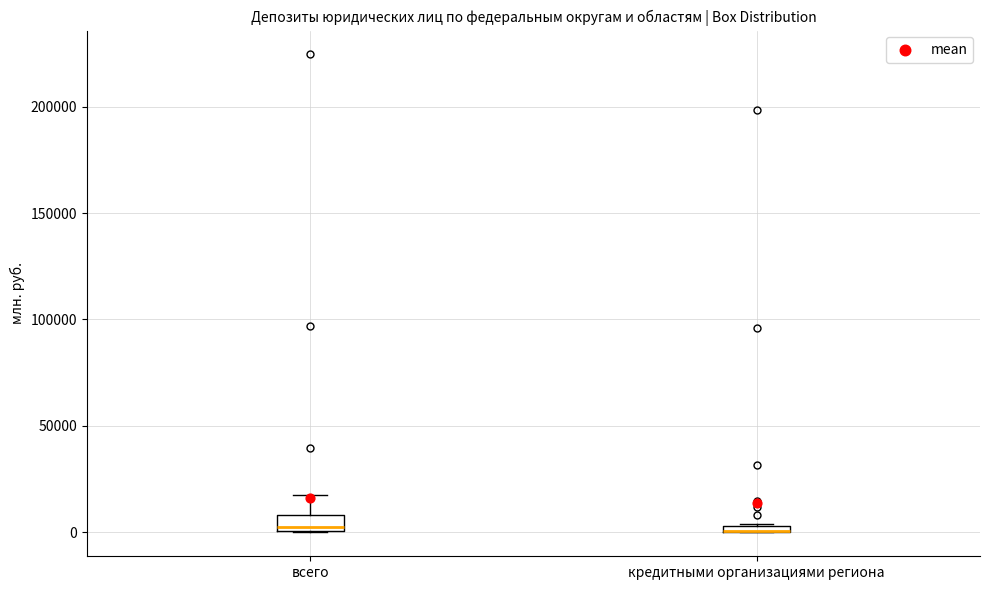

Where is the lower edge of the box for кредитными организациями региона on the y-axis? The values are not printed on the chart, so give them approximately, as read against the axis.

0